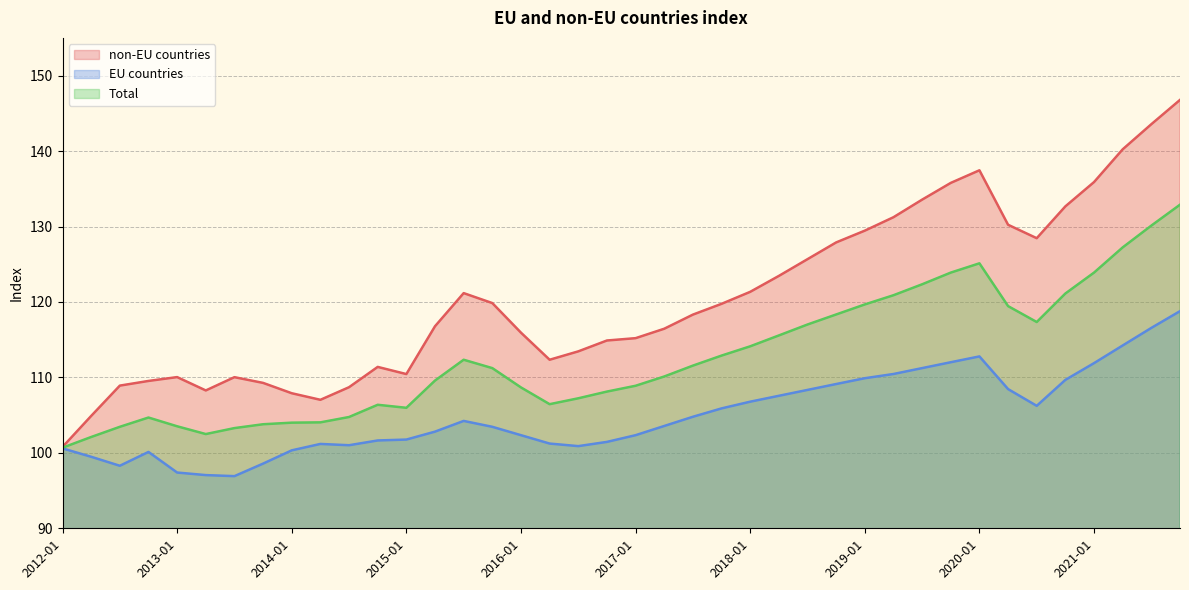

What is the value of the EU countries point at the 10th from the left?

101.2